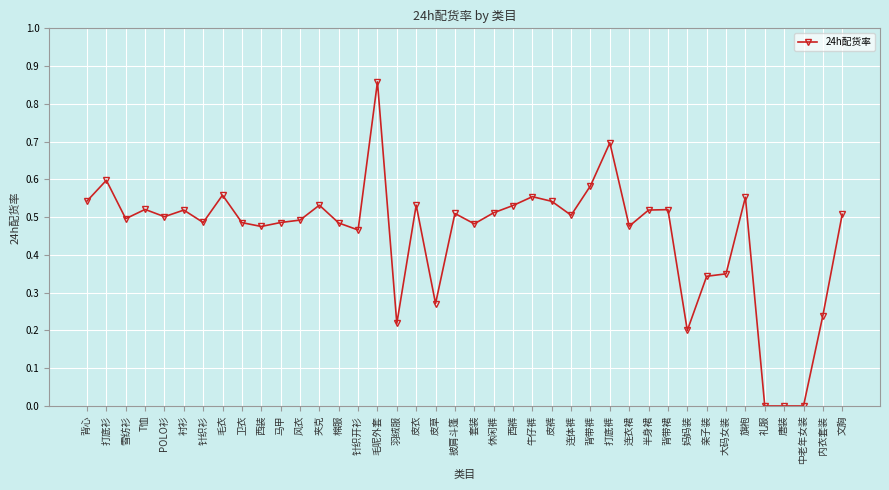

What is the label of the 33rd point from the left?

亲子装